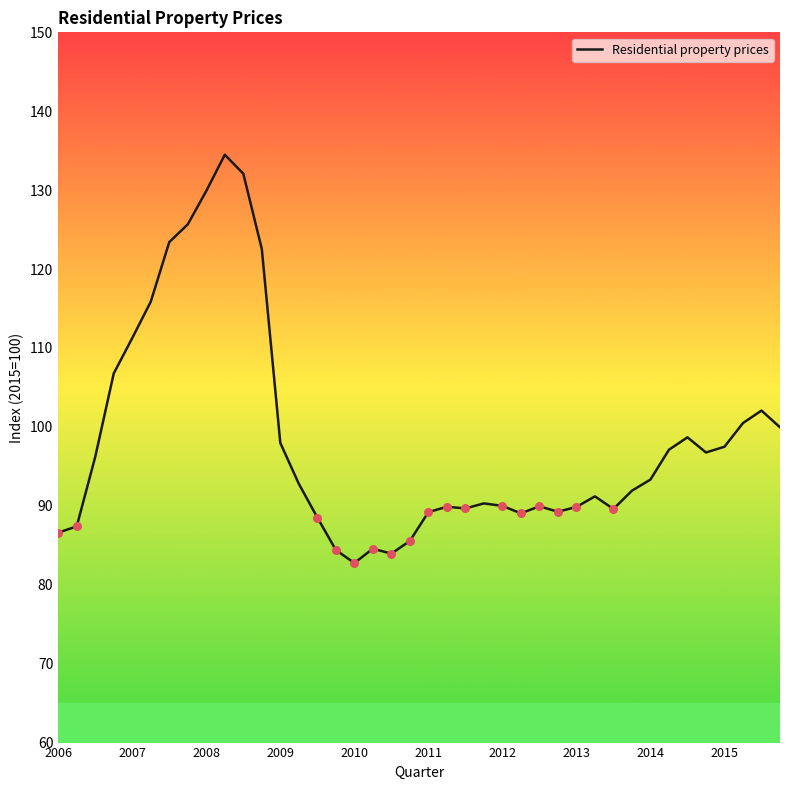

What is the difference between the maximum and minimum values?

51.7